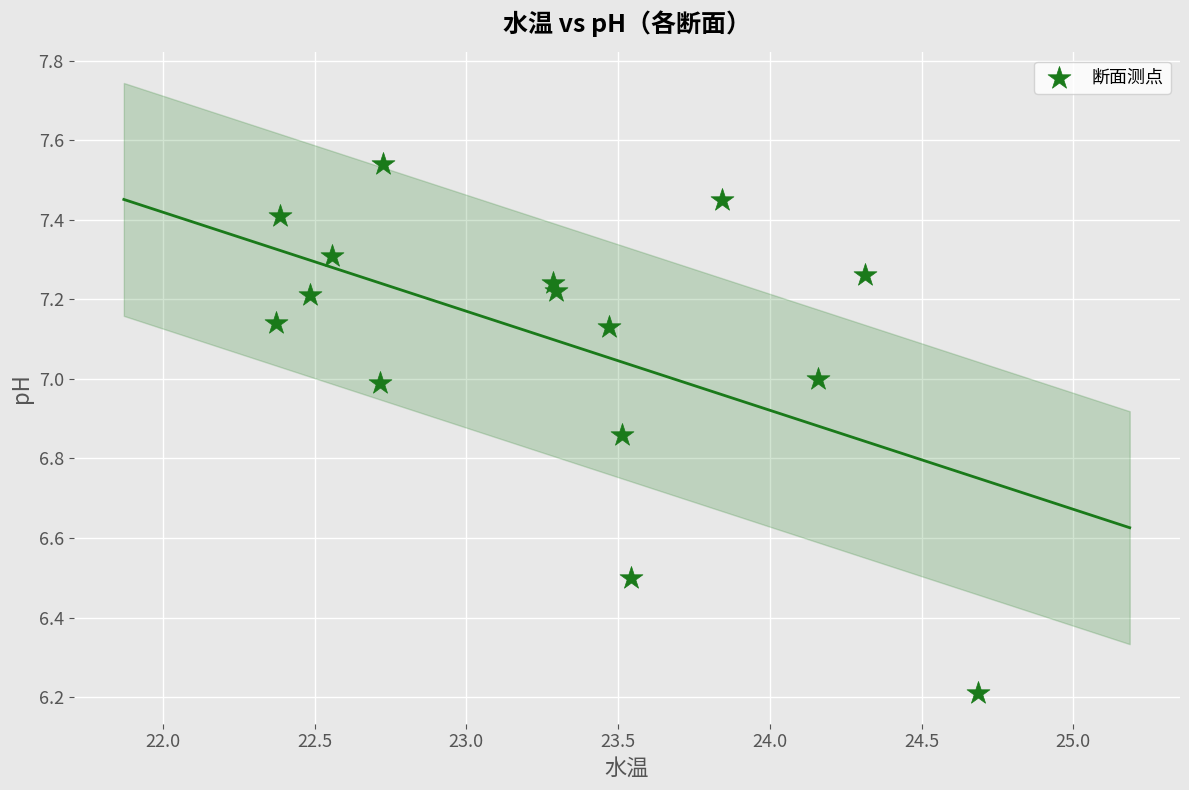

What is the range of Y values (max minus min)?

1.3